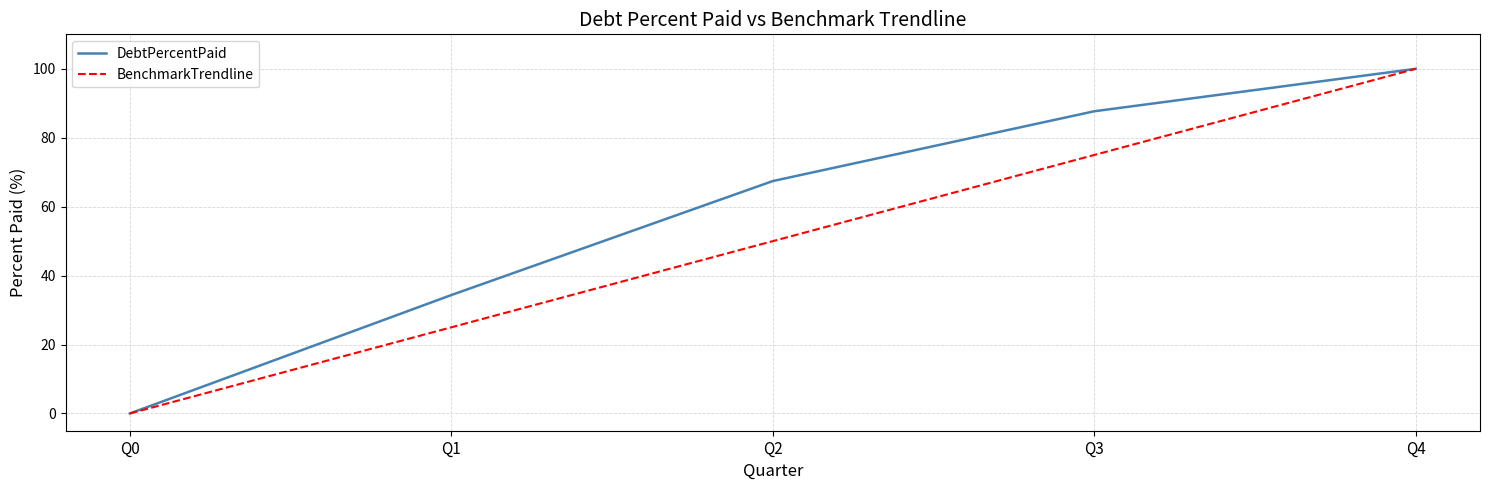

Reading left to right, extract all data points from this chart.

DebtPercentPaid: Q0=0.0	Q1=34.4	Q2=67.4	Q3=87.7	Q4=100.0
BenchmarkTrendline: Q0=0.0	Q1=25.0	Q2=50.0	Q3=75.0	Q4=100.0